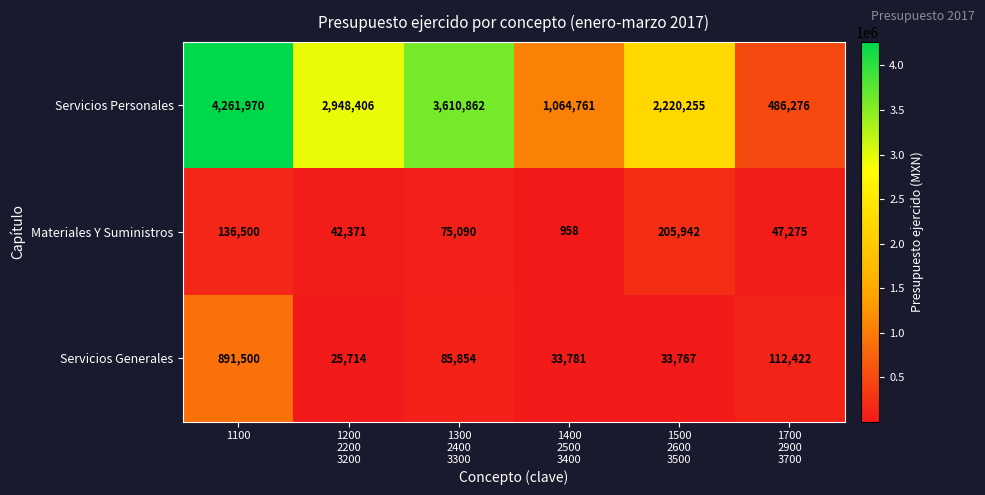

How many categories are shown in the chart?

6